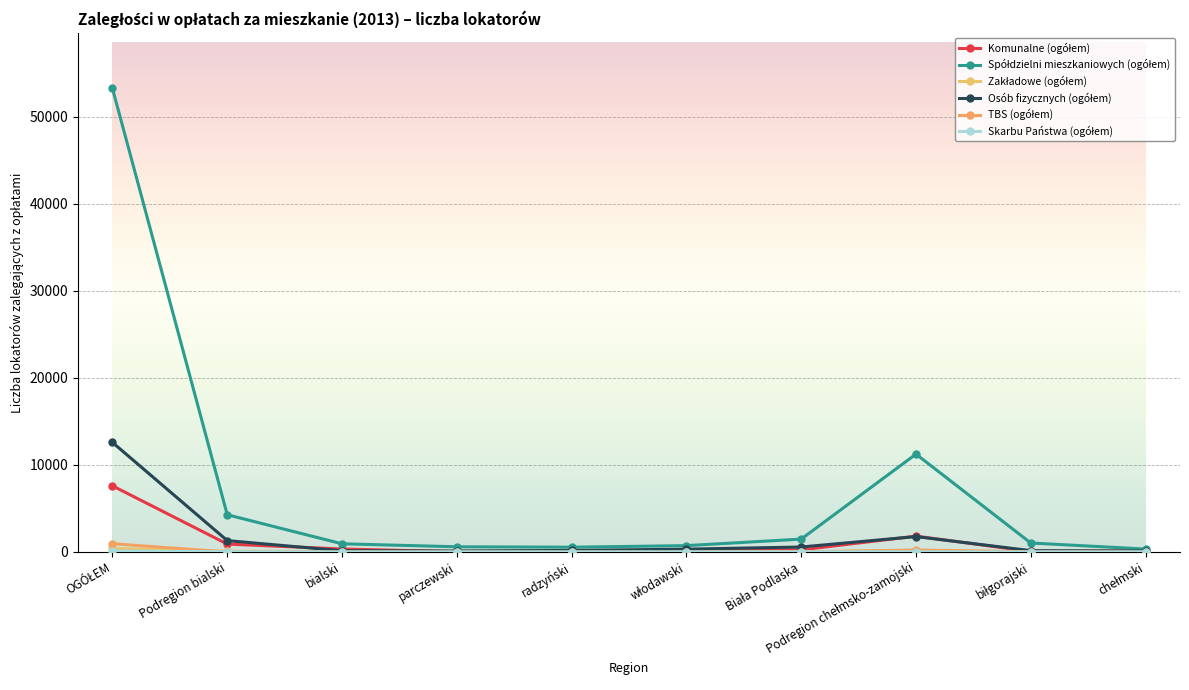

What position from the left is Biała Podlaska?

7